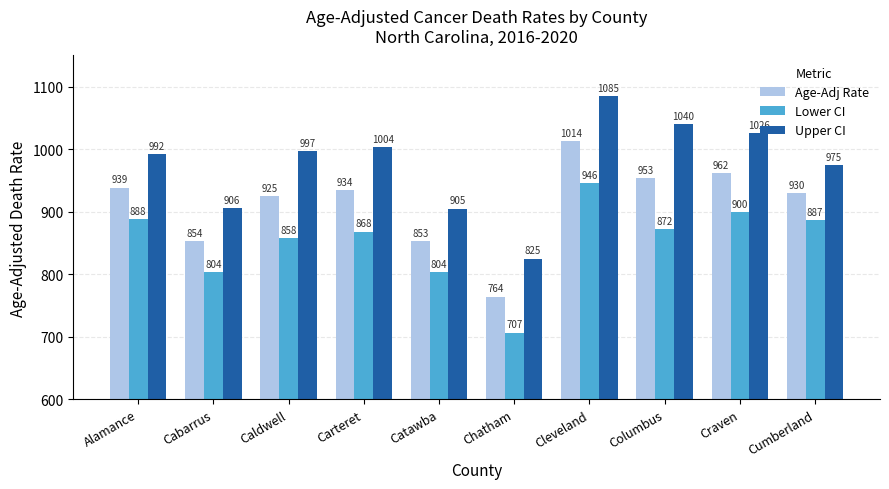

Which series has the largest total across all categories?

Upper CI